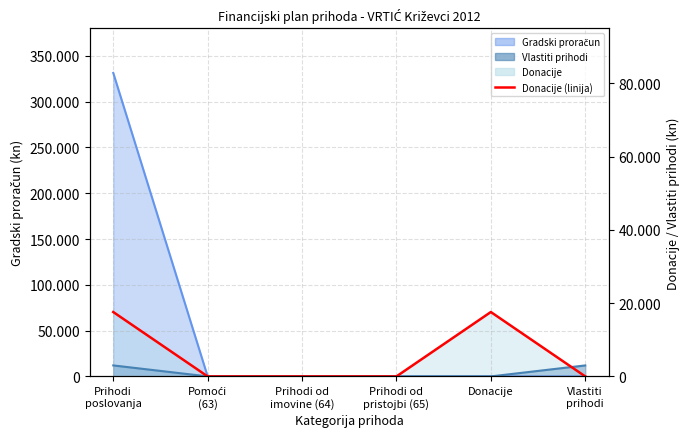

What is the value of the 1st point from the left?

70293